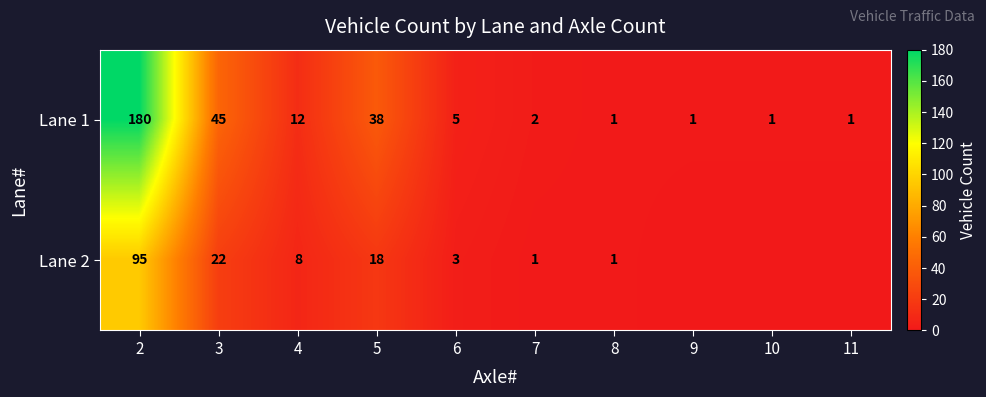

What is the sum of the Lane 2 values at 6 and 8?

4